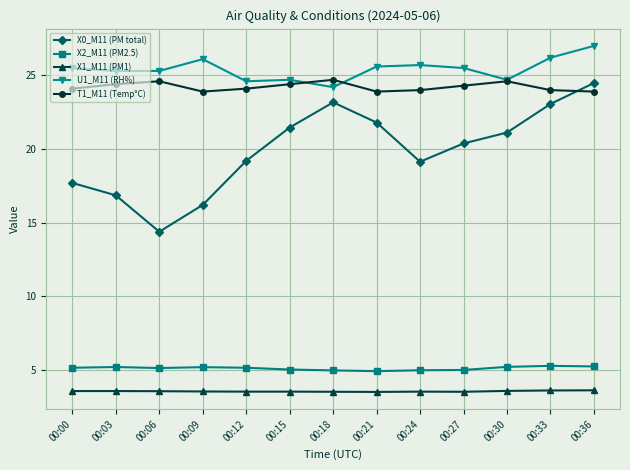

True or false: X1_M11 (PM1) and U1_M11 (RH%) intersect in this chart.

False